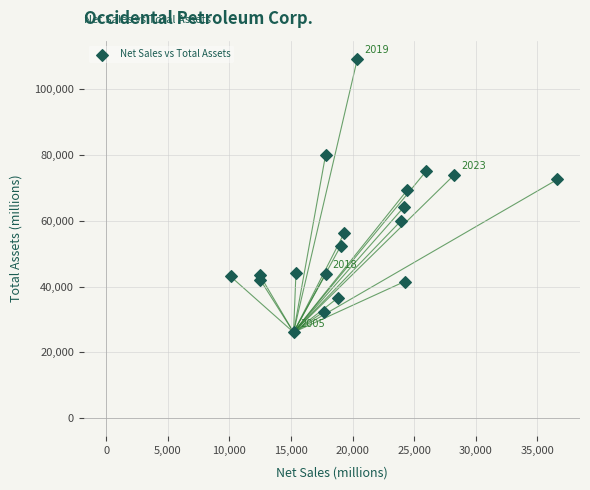

What Y value in the scatter plot is closest to 67719?

69443